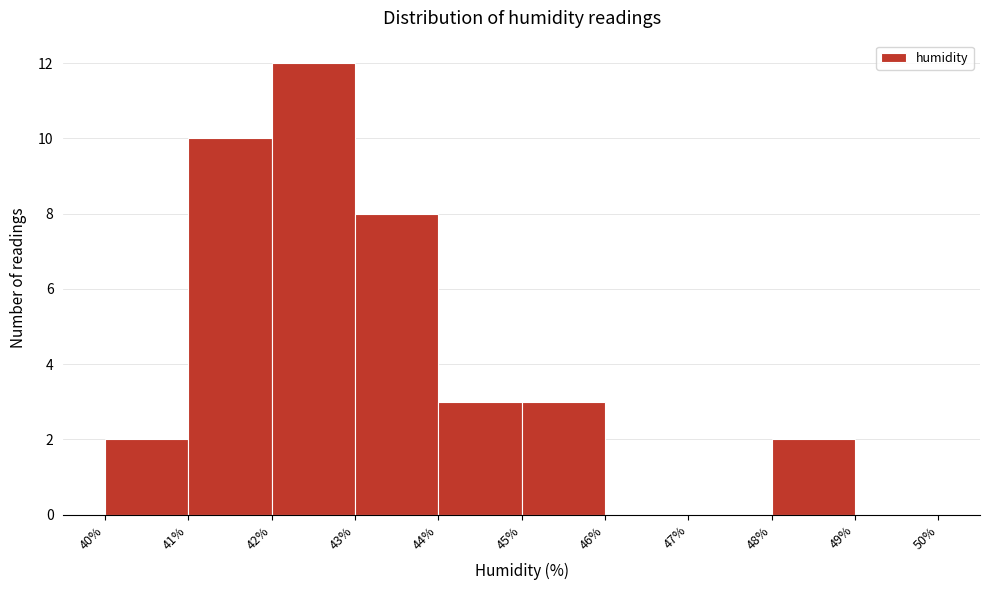

Reading left to right, transcribe this chart: for each bar, give the range it covers on the x-axis and its height. The values are not printed on the chart, so give them approximately, as read against the axis.

40% to 41%: 2
41% to 42%: 10
42% to 43%: 12
43% to 44%: 8
44% to 45%: 3
45% to 46%: 3
46% to 47%: 0
47% to 48%: 0
48% to 49%: 2
49% to 50%: 0